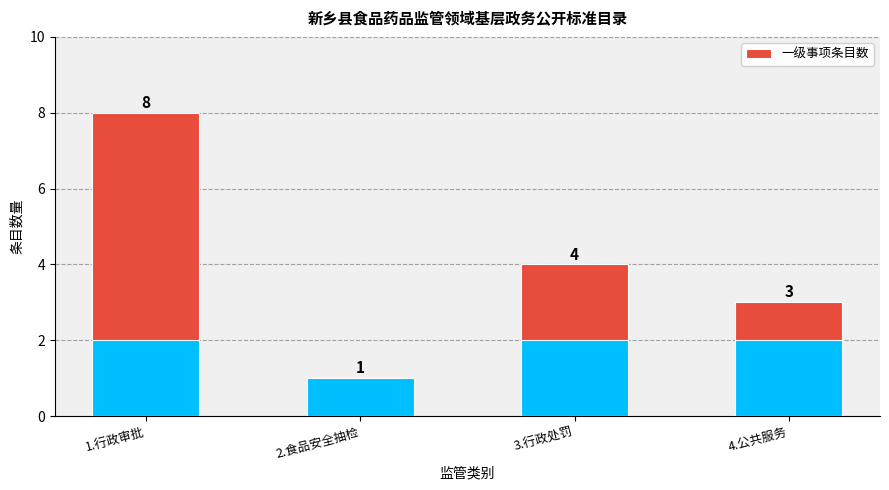

What is the maximum value shown in the chart?

8